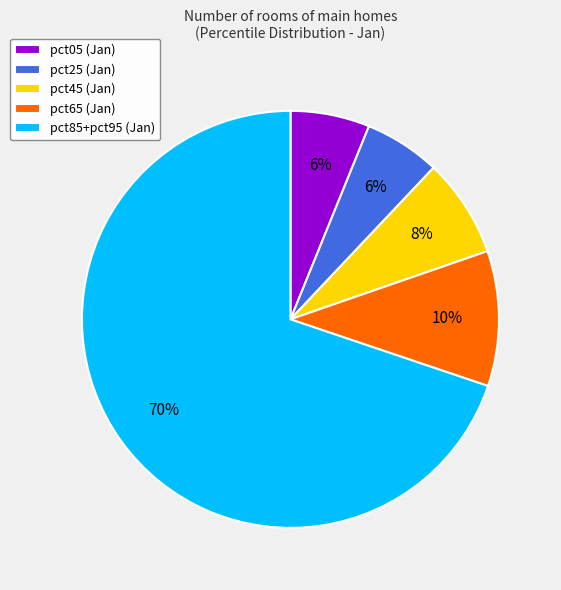

How many segments does this pie chart have?

5